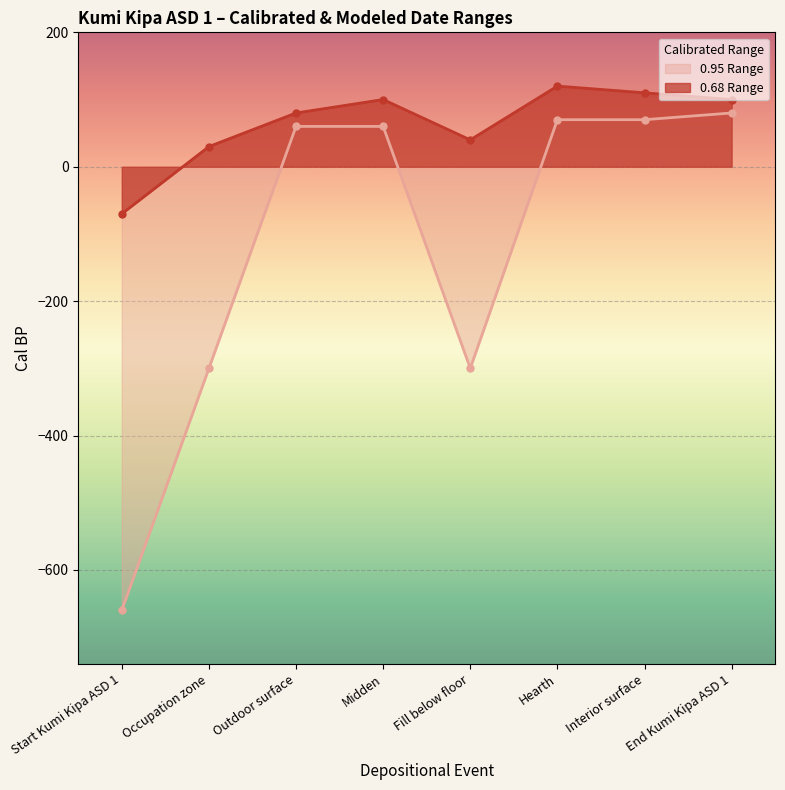

True or false: 0.95 Range and 0.68 Range intersect in this chart.

False